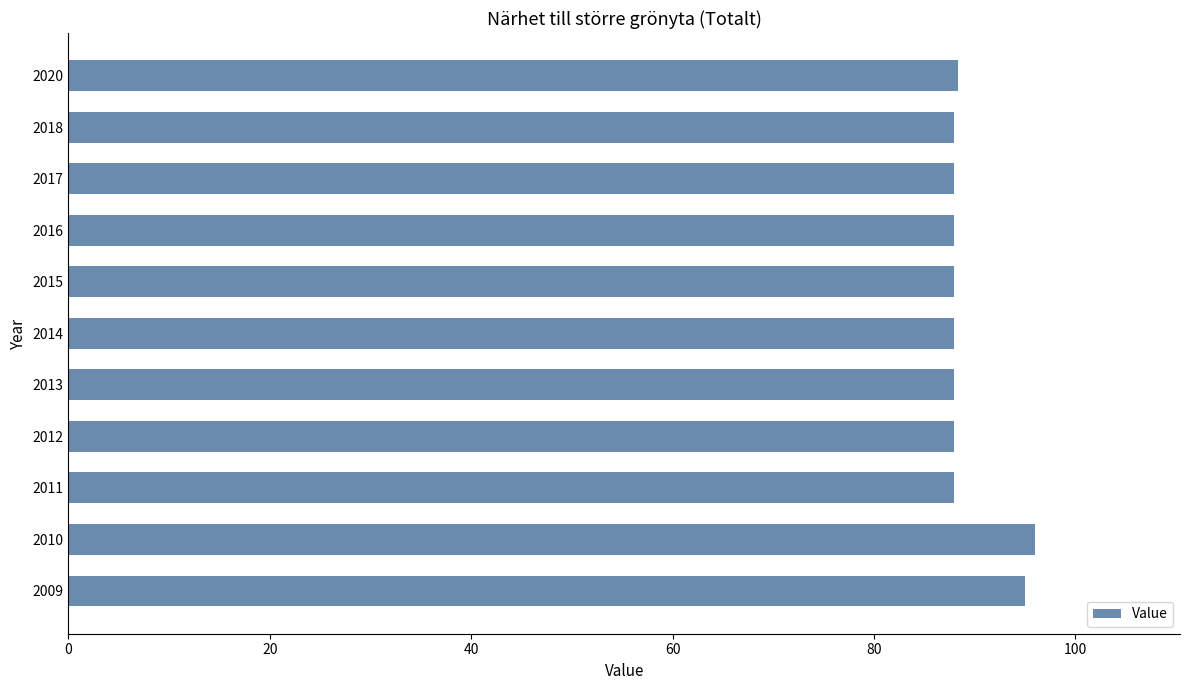

What is the minimum value shown in the chart?

88.0